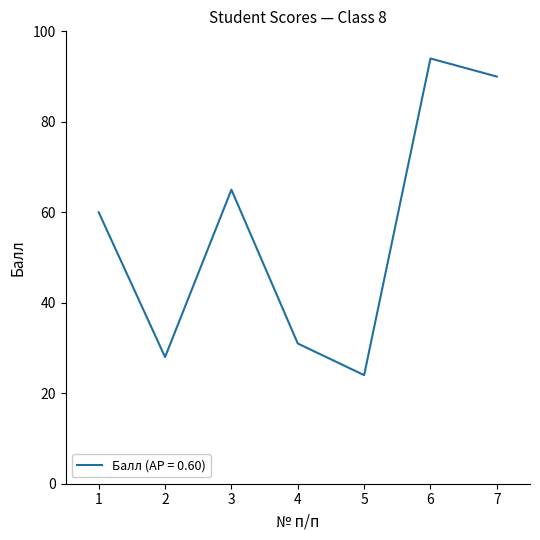

How many values are below 60?

3